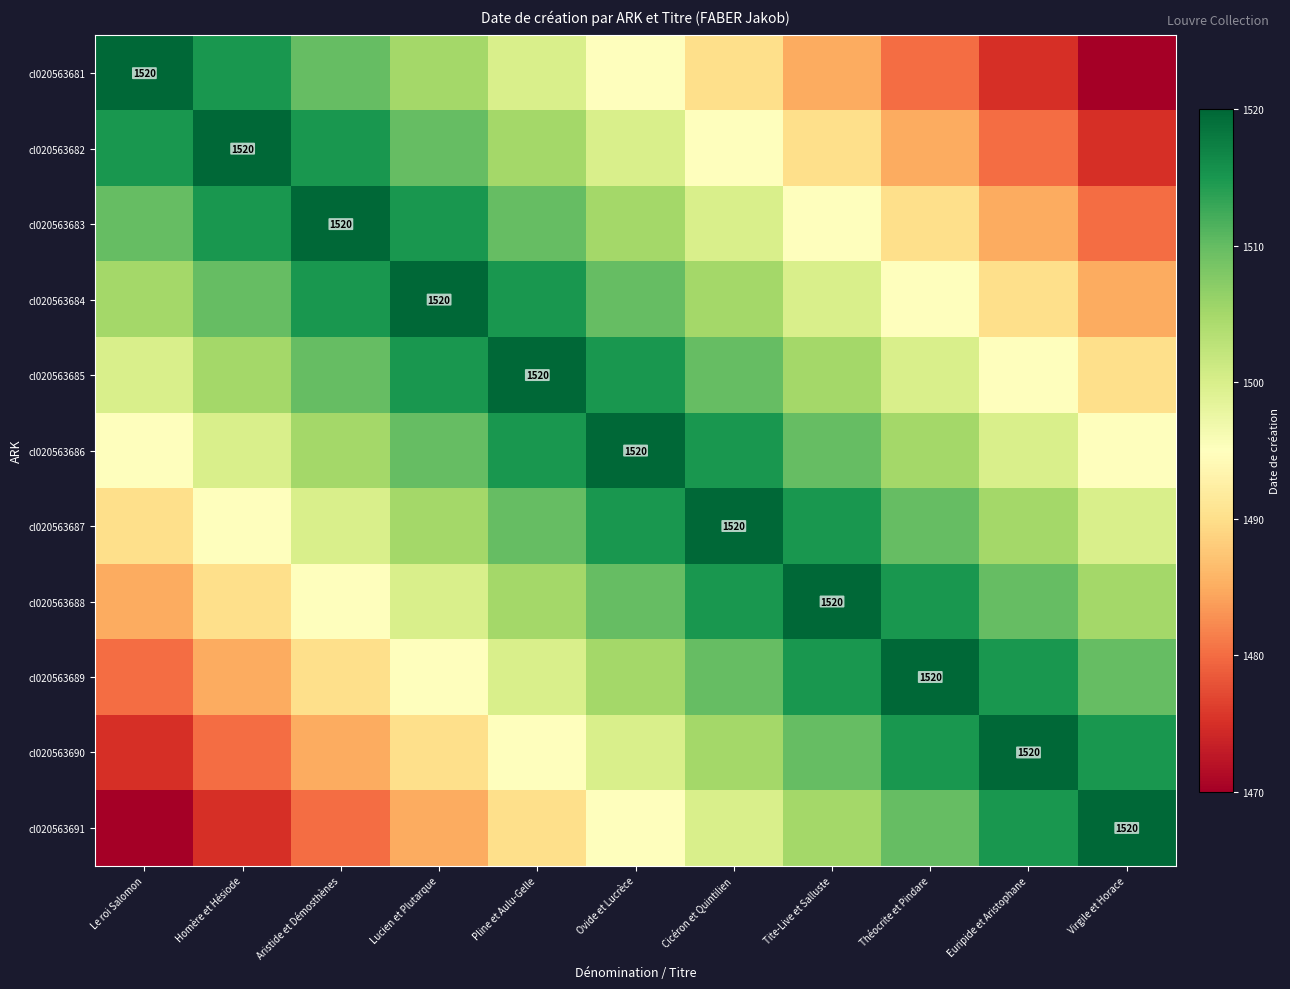

The cl020563683 series shows 1520 at Aristide et Démosthènes. True or false?

True